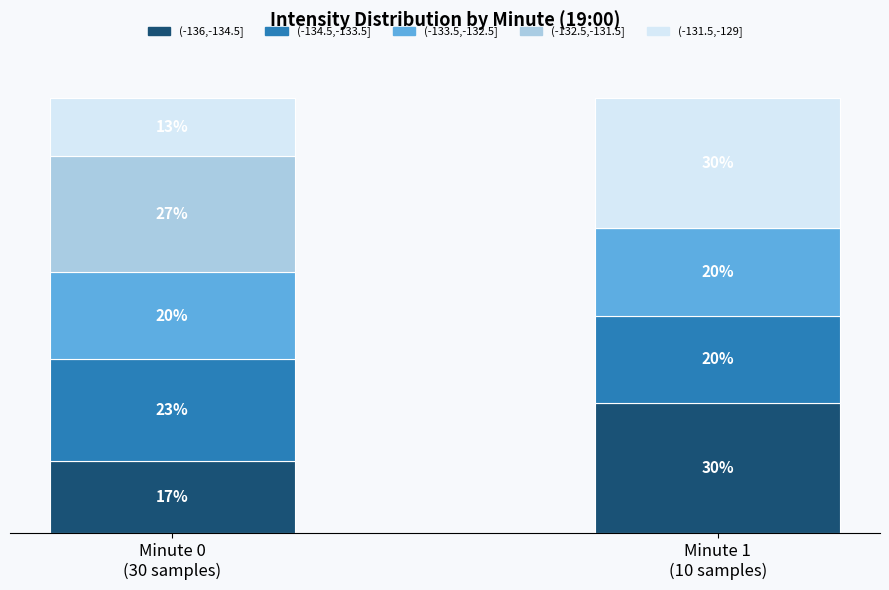

What is the total value across all series at Minute 1
(10 samples)?

100.0